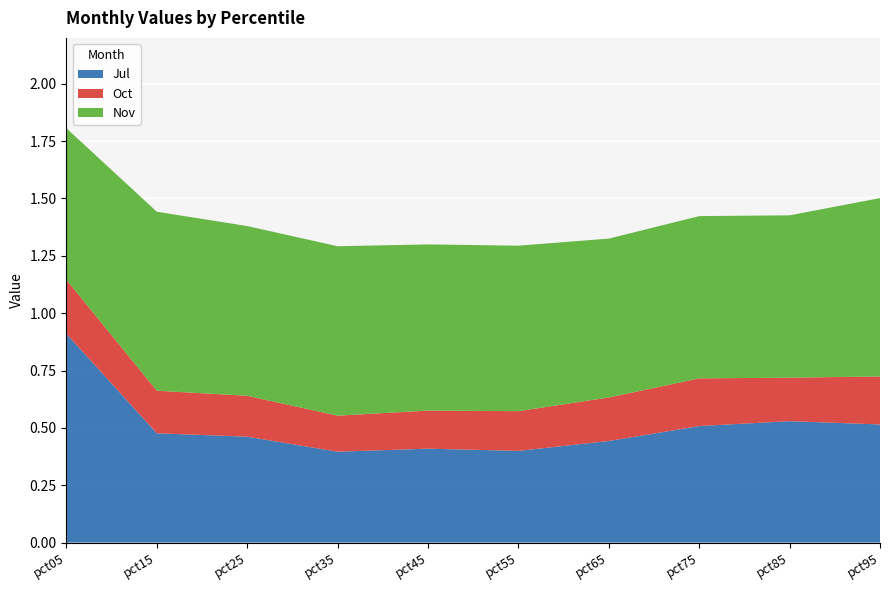

Reading left to right, transcribe all the data shown in this chart.

Jul: pct05=0.9	pct15=0.5	pct25=0.5	pct35=0.4	pct45=0.4	pct55=0.4	pct65=0.4	pct75=0.5	pct85=0.5	pct95=0.5
Oct: pct05=0.2	pct15=0.2	pct25=0.2	pct35=0.2	pct45=0.2	pct55=0.2	pct65=0.2	pct75=0.2	pct85=0.2	pct95=0.2
Nov: pct05=0.7	pct15=0.8	pct25=0.7	pct35=0.7	pct45=0.7	pct55=0.7	pct65=0.7	pct75=0.7	pct85=0.7	pct95=0.8